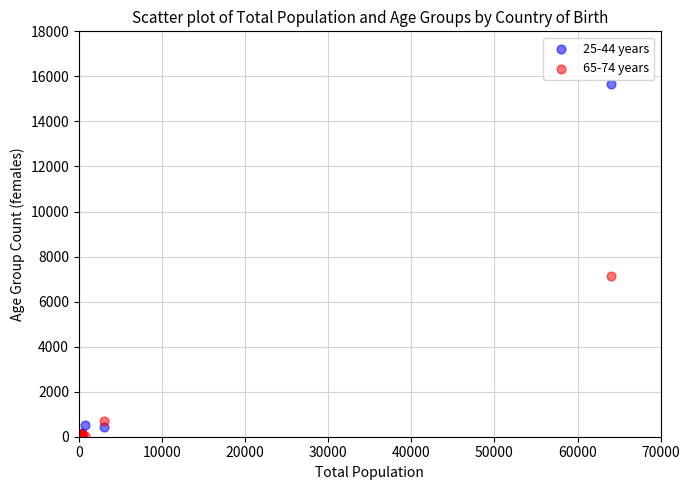

Across all series, what Y value is closest to 7833?

7134